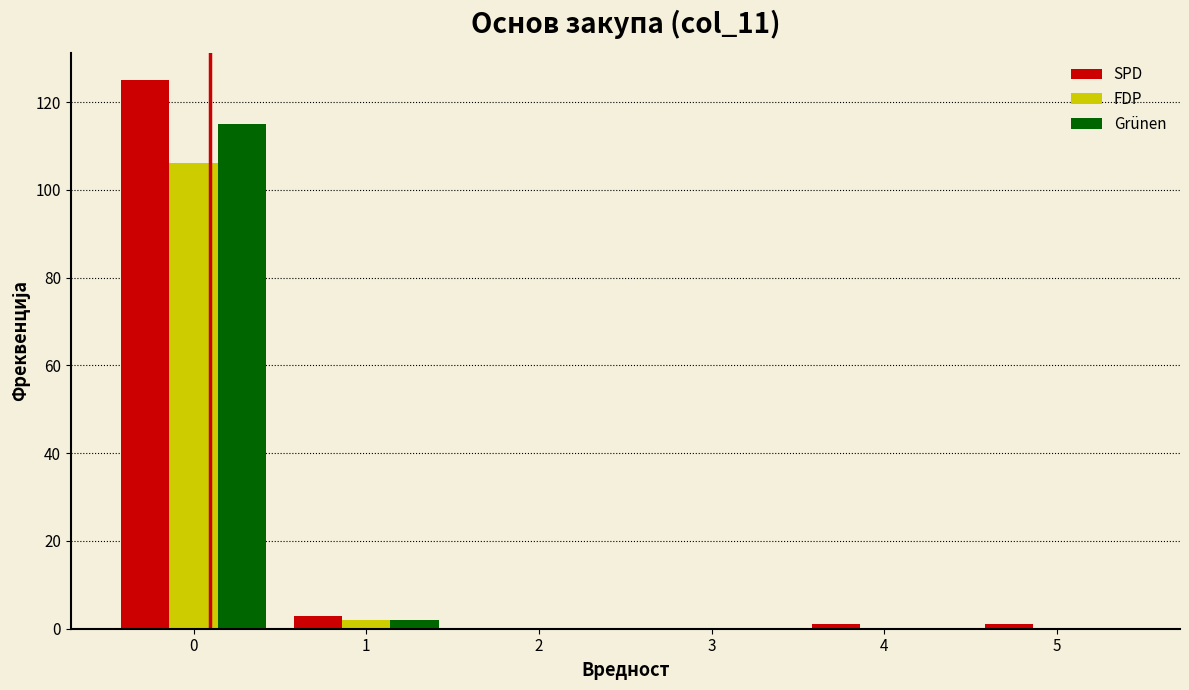

What is the height of the Grünen bar covering 0.5 to 1.5 on the x-axis? The values are not printed on the chart, so give them approximately, as read against the axis.

2